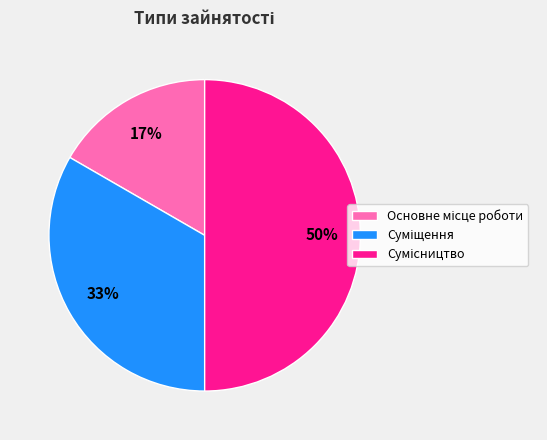

To the nearest percent, what is the average slice percentage?

33%